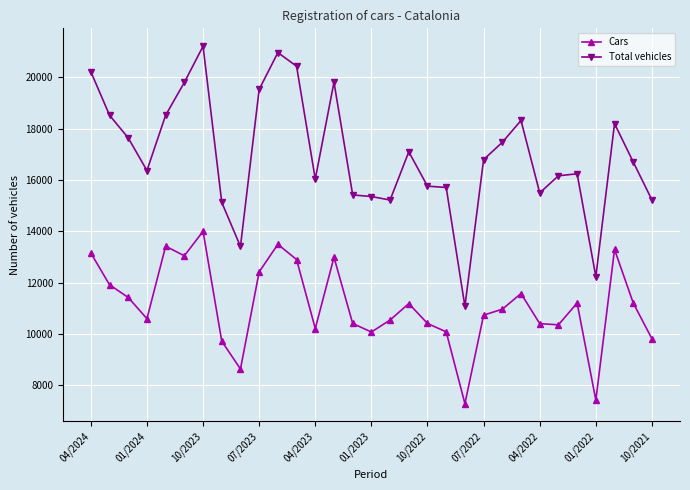

List the series in order of their peak value, highest first.

Total vehicles, Cars